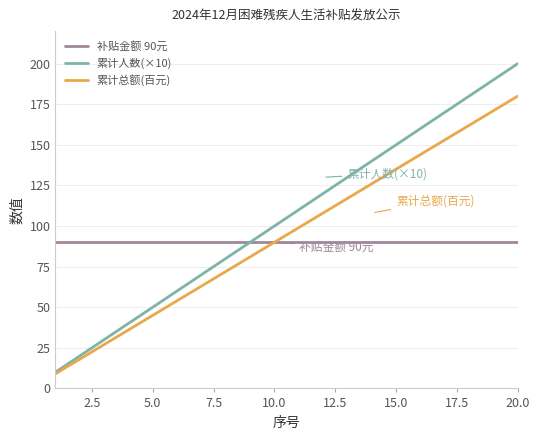

Which series has the largest total across all categories?

累计人数(×10)